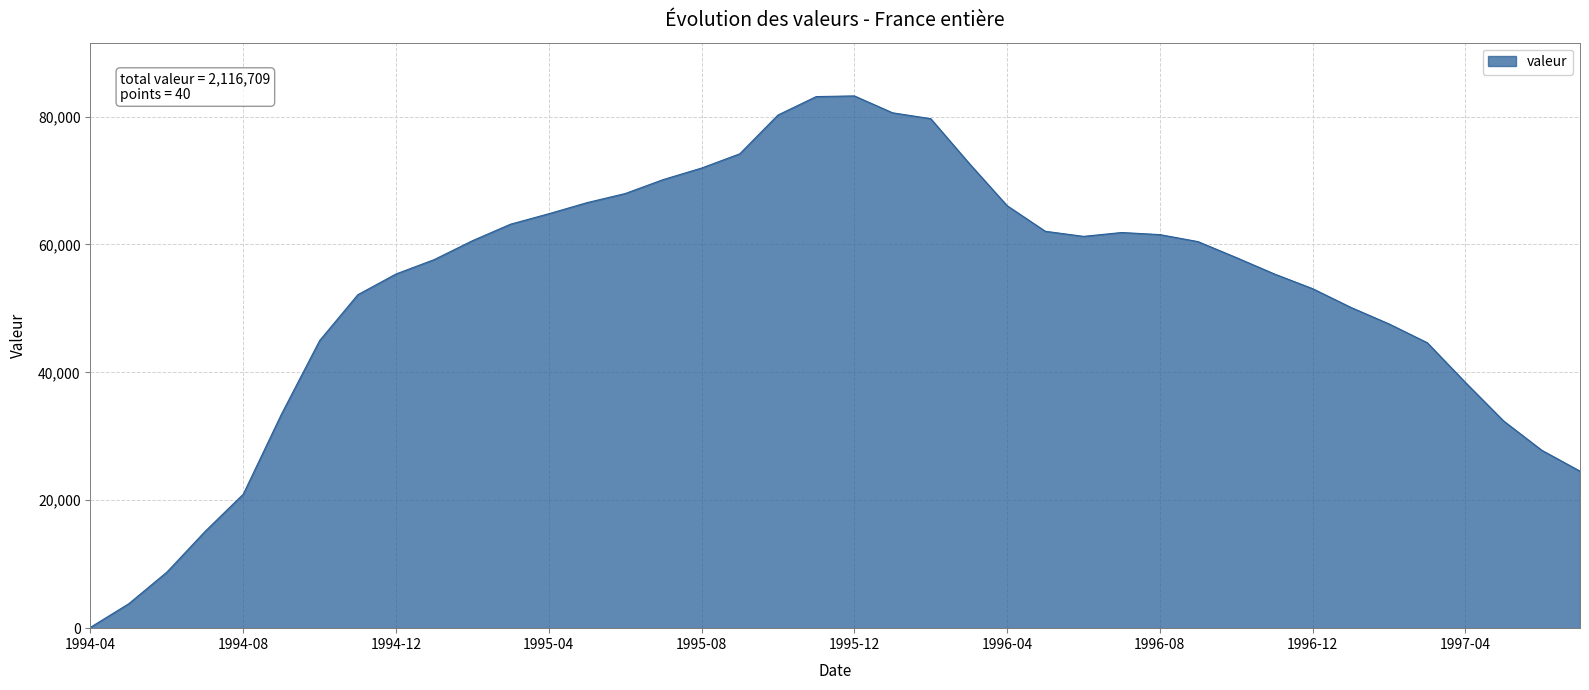

What is the maximum value shown in the chart?

83238